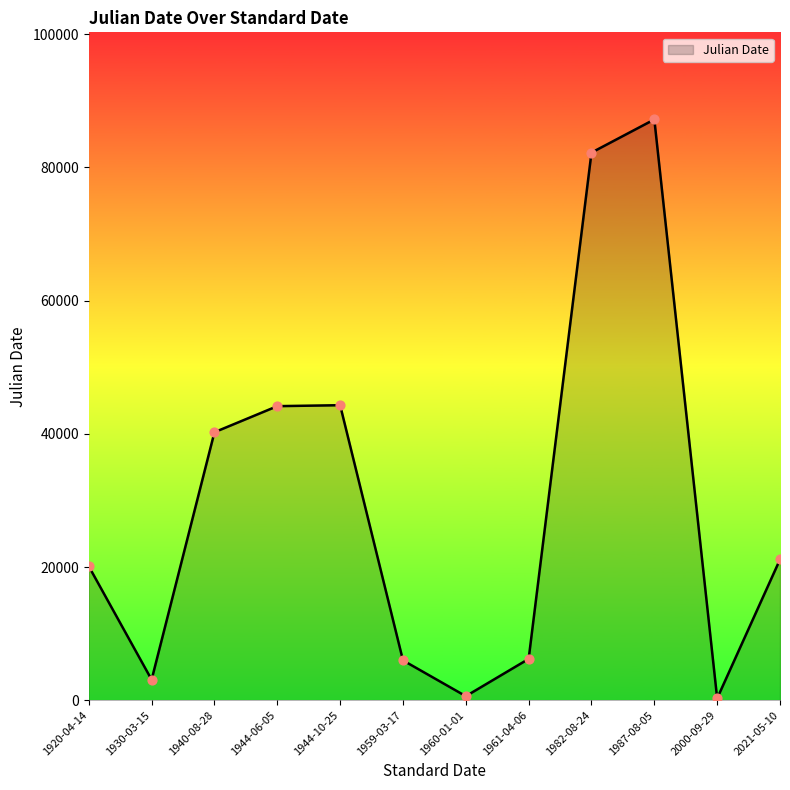

Approximately how many times larger is the value at 1944-10-25 compared to 1930-03-15?

14.4